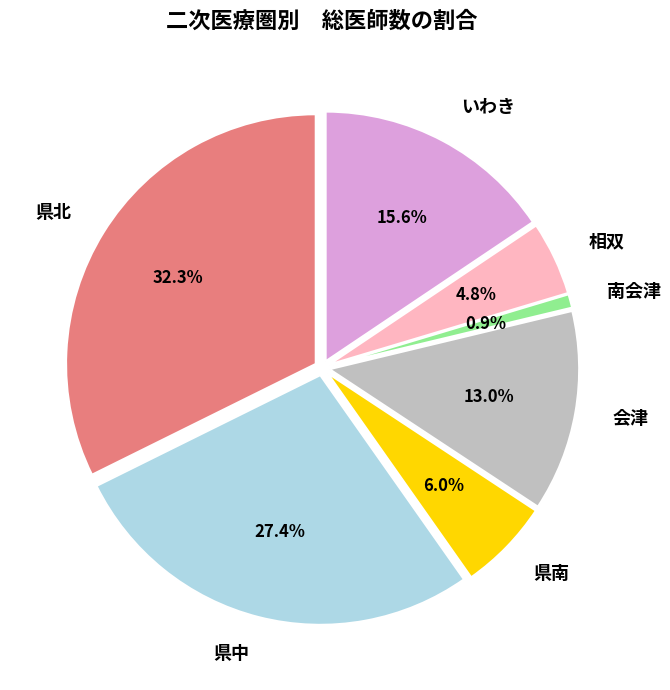

To the nearest percent, what is the difference between the largest and smallest slice percentages?

31%